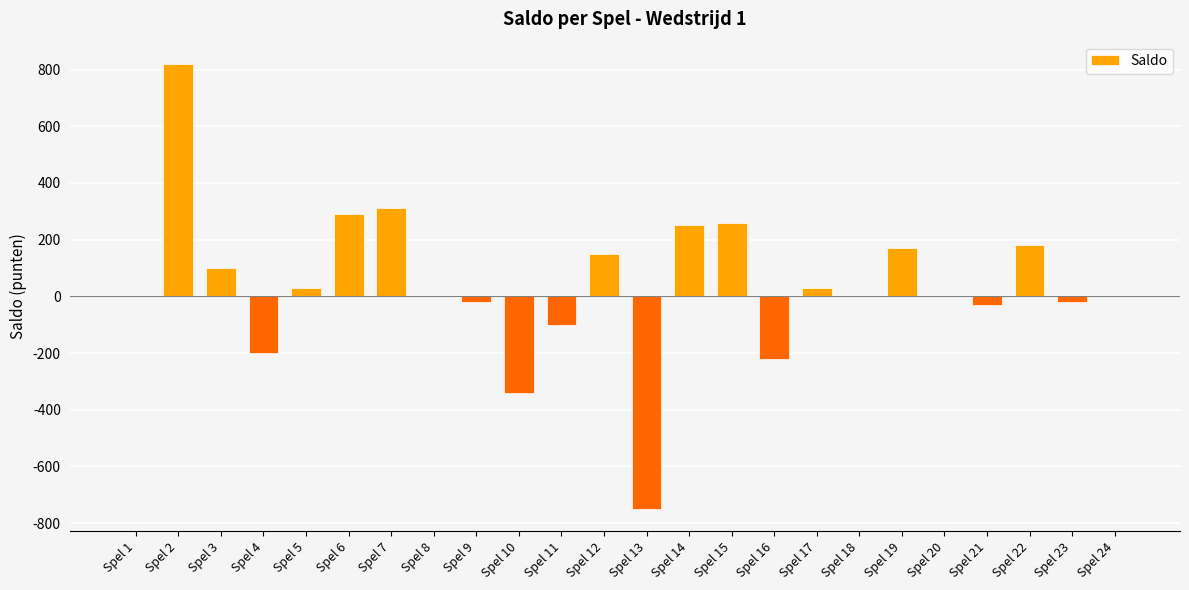

What is the difference between the values at Spel 14 and Spel 10?

590